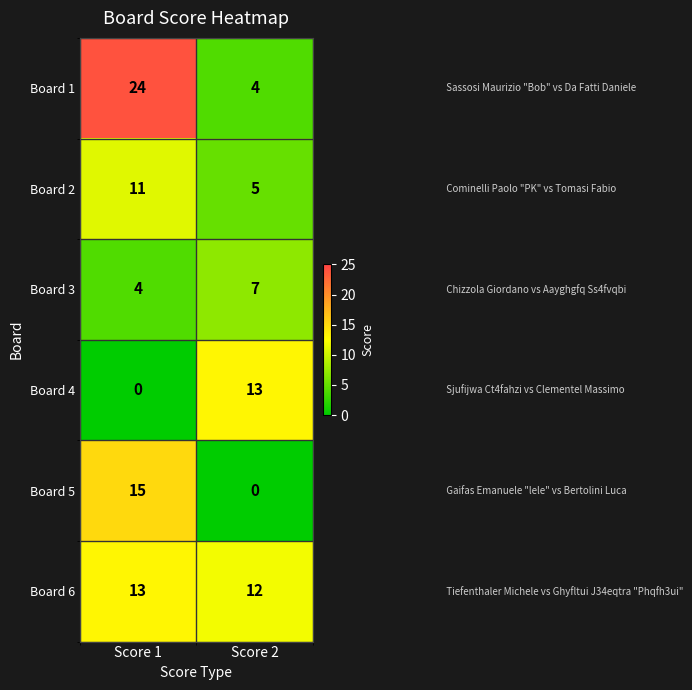

At Score 2, list the series in order from smallest to largest.

Board 5, Board 1, Board 2, Board 3, Board 6, Board 4